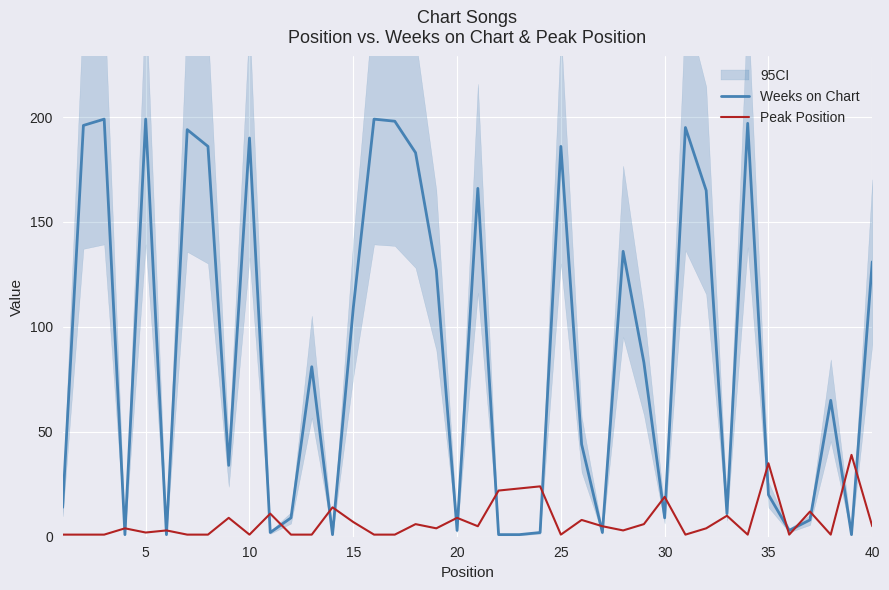

The value of Peak Position at 30 is 29. True or false?

False